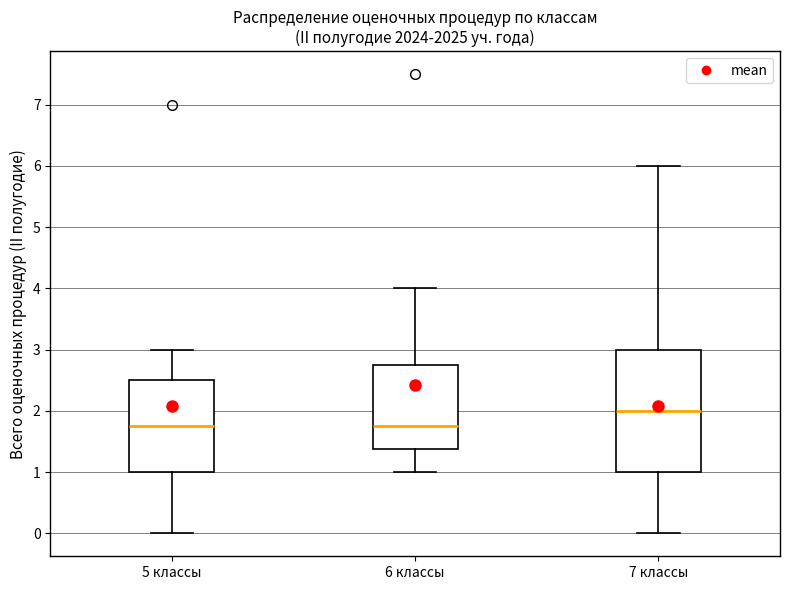

Reading left to right, transcribe this box plot: for each box, give where its median line is, the range the box spans, and where its two whiskers end, as read against the y-axis. The values are not printed on the chart, so give them approximately, as read against the axis.

5 классы: median 1.8, box 1.0 to 2.5, whiskers 0.0 to 3.0
6 классы: median 1.8, box 1.4 to 2.8, whiskers 1.0 to 4.0
7 классы: median 2.0, box 1.0 to 3.0, whiskers 0.0 to 6.0